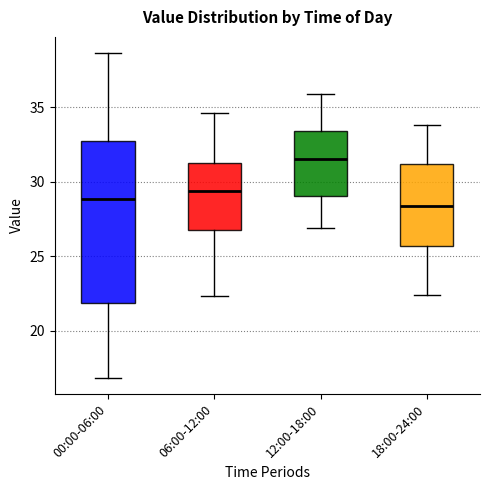

Which box's median line is the lowest?

18:00-24:00